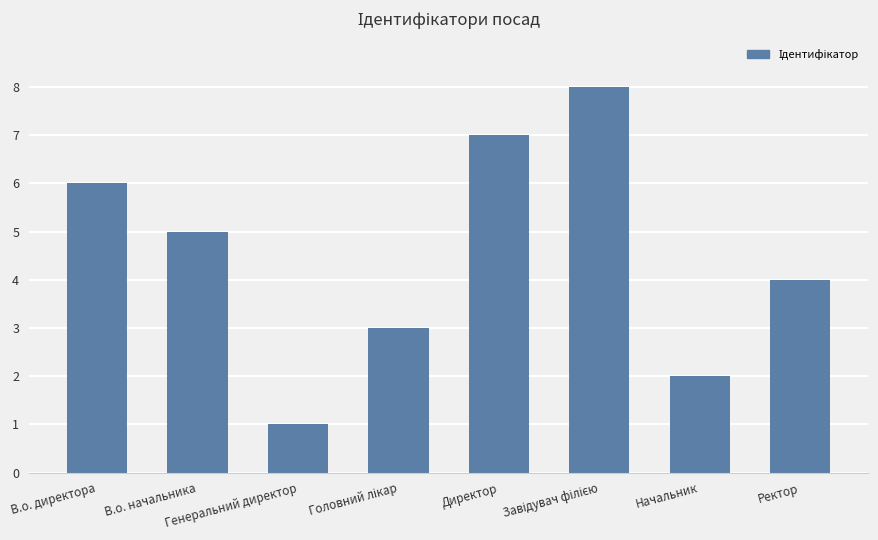

What is the maximum value shown in the chart?

8